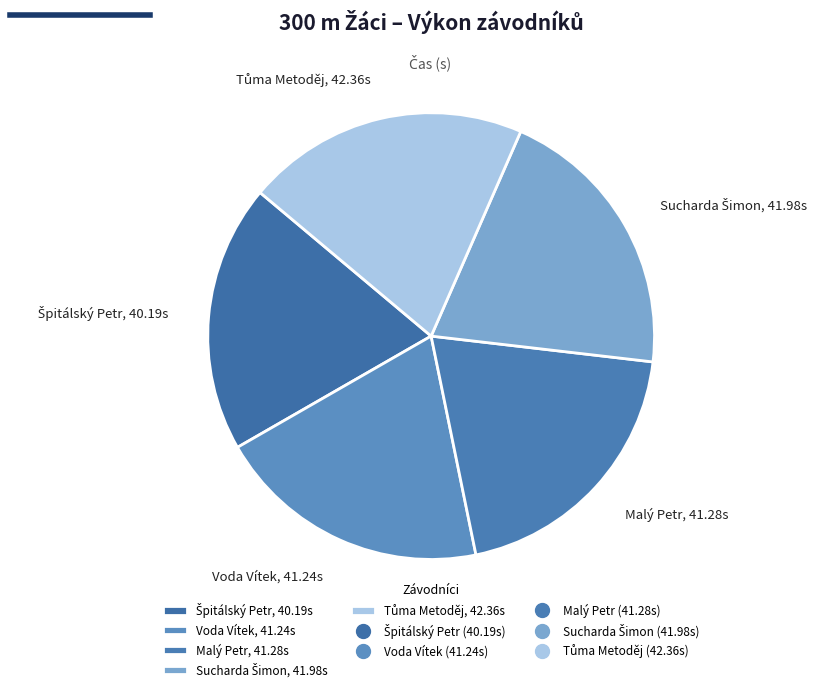

Is it true that Malý Petr, 41.28s is 7% of the pie?

False